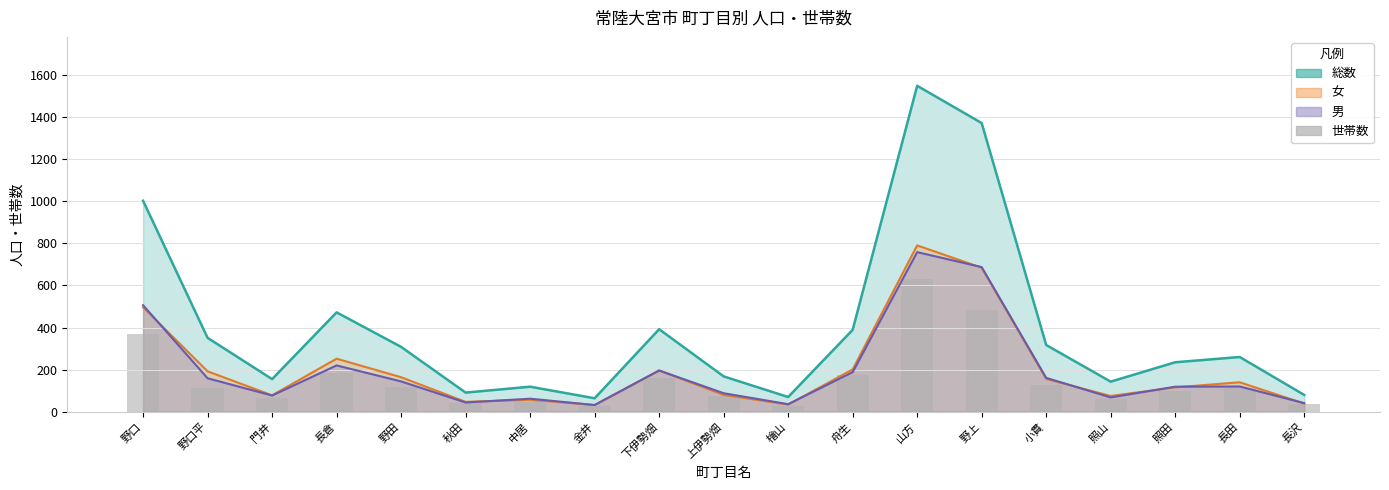

Where is the data nearest to the value 328?

野口